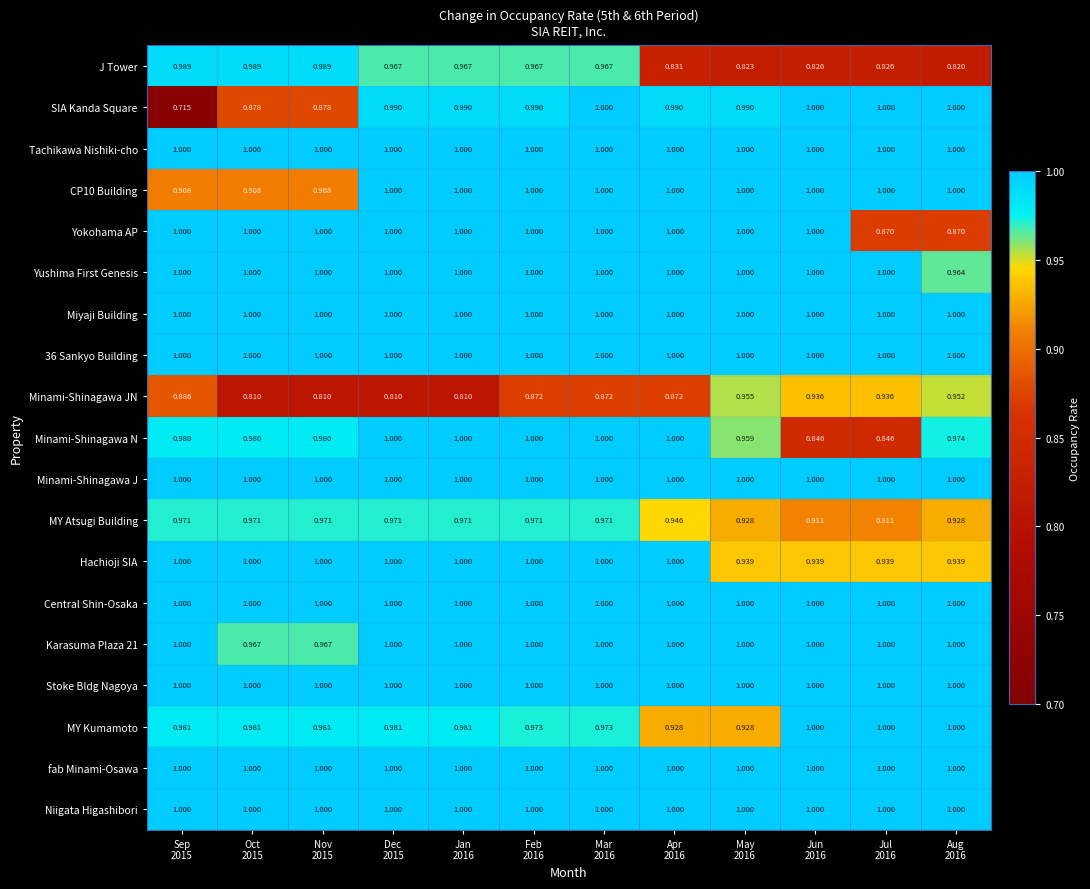

Which series has the widest spread of values?

SIA Kanda Square